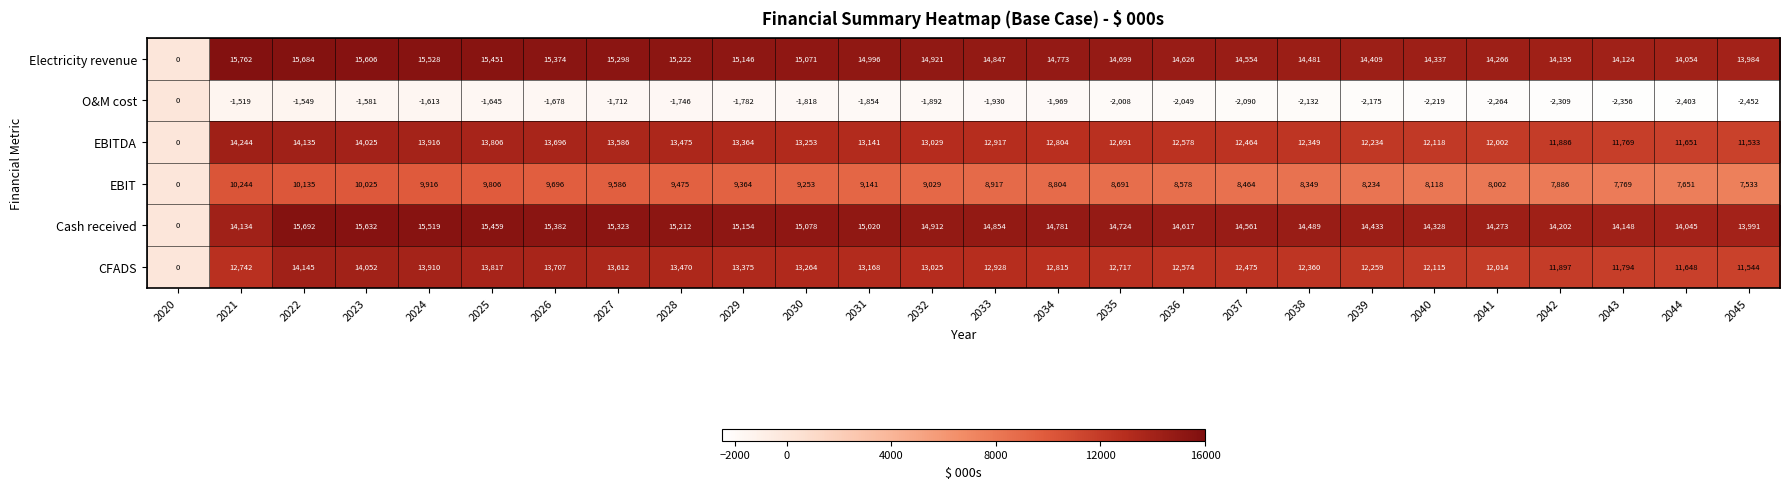

At which label does EBIT reach its peak?

2021